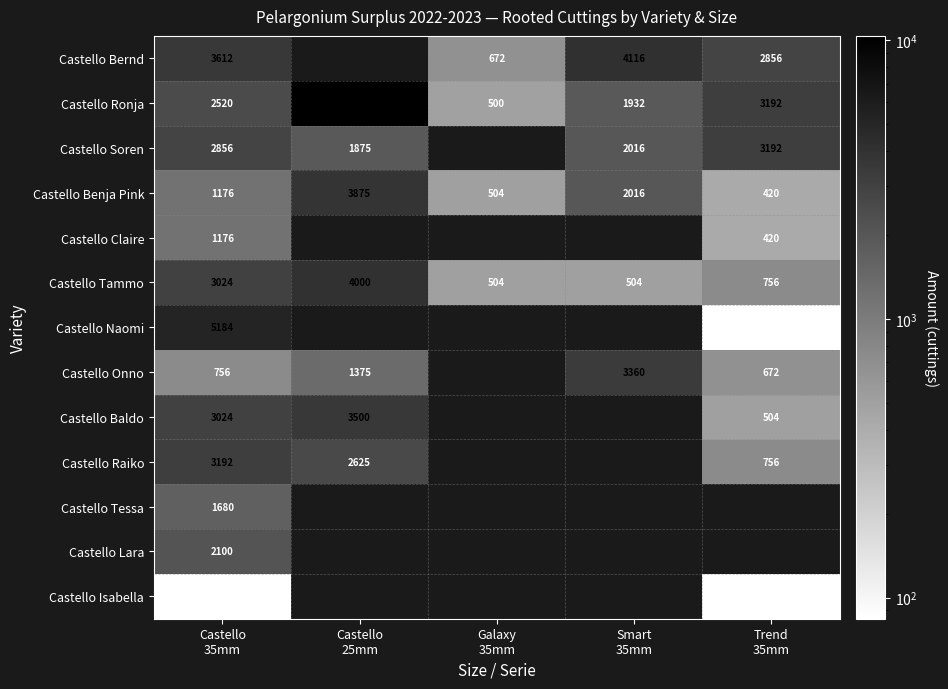

The value of Castello Benja Pink at Trend 35mm is 420.0. True or false?

True